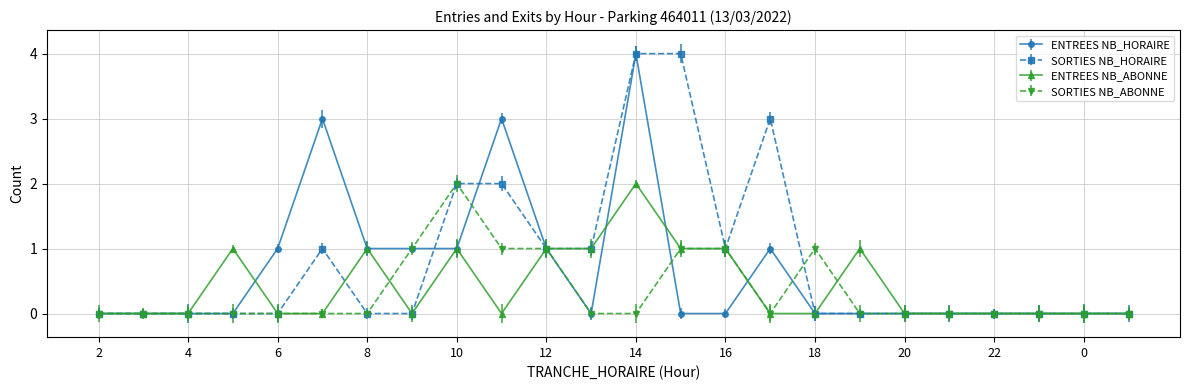

List the series in order of their overall mean, lowest first.

SORTIES NB_ABONNE, ENTREES NB_ABONNE, ENTREES NB_HORAIRE, SORTIES NB_HORAIRE